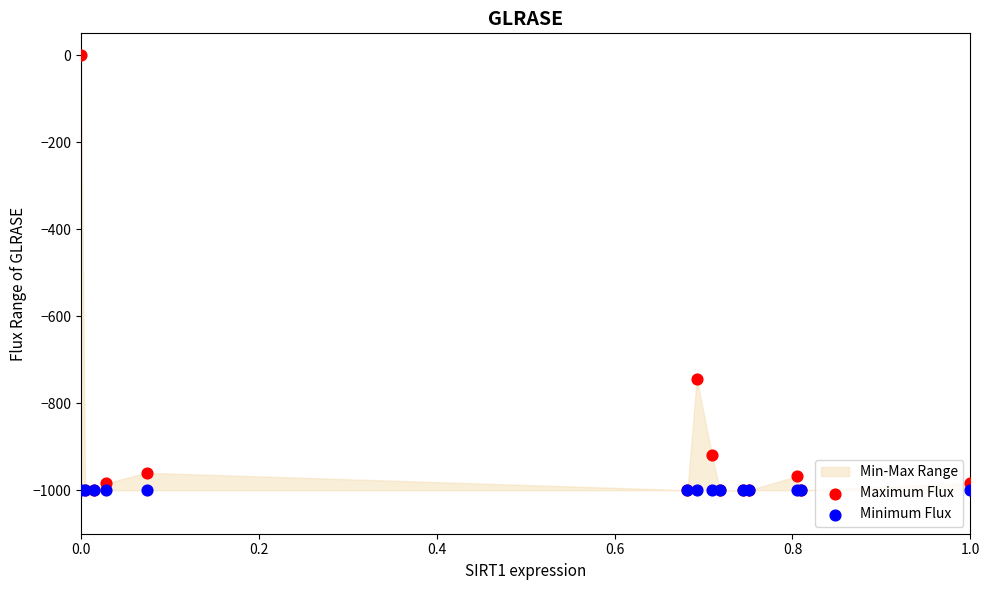

In the Maximum Flux series, what Y value is closest to -500?

-744